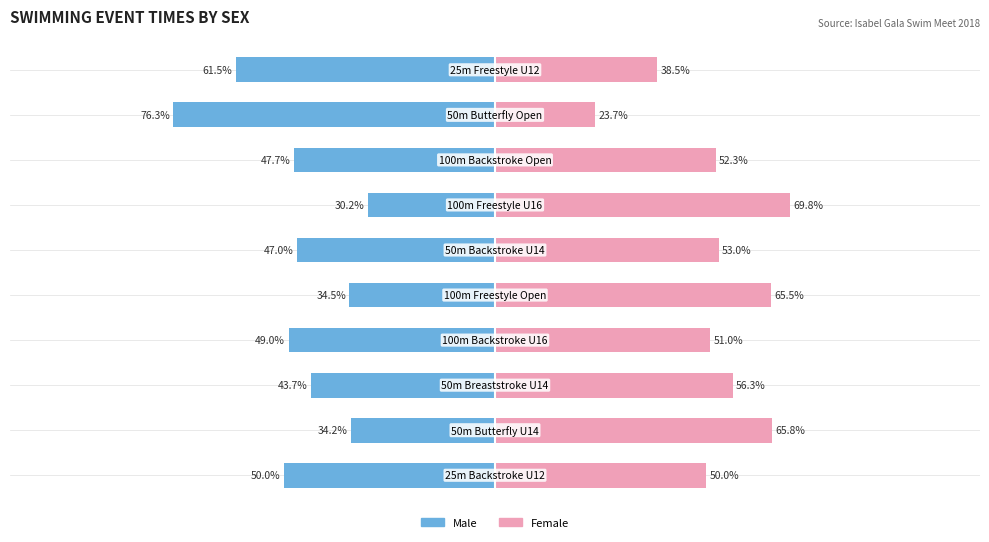

How many values in the Female series are below 53?

5